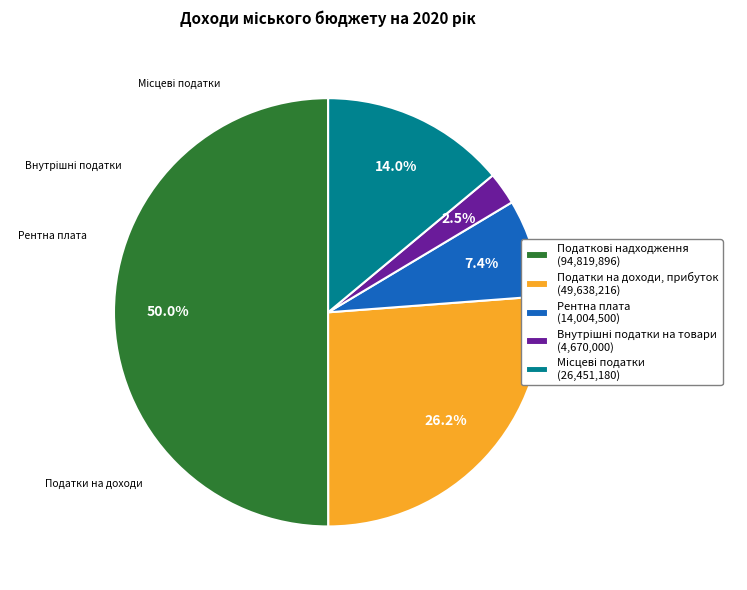

Count the number of slices in the pie.

5